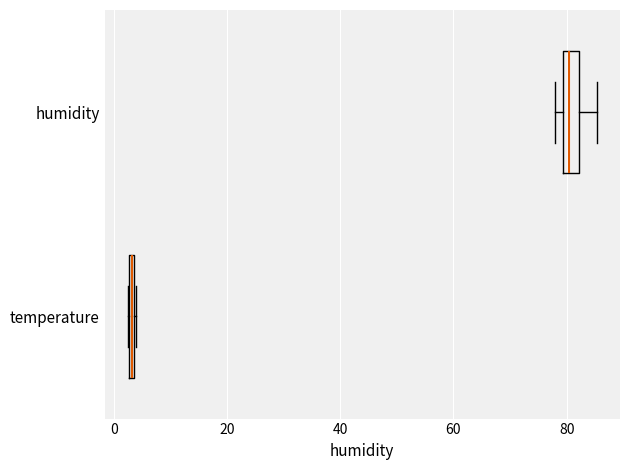

Which box has the furthest to the right median line?

humidity